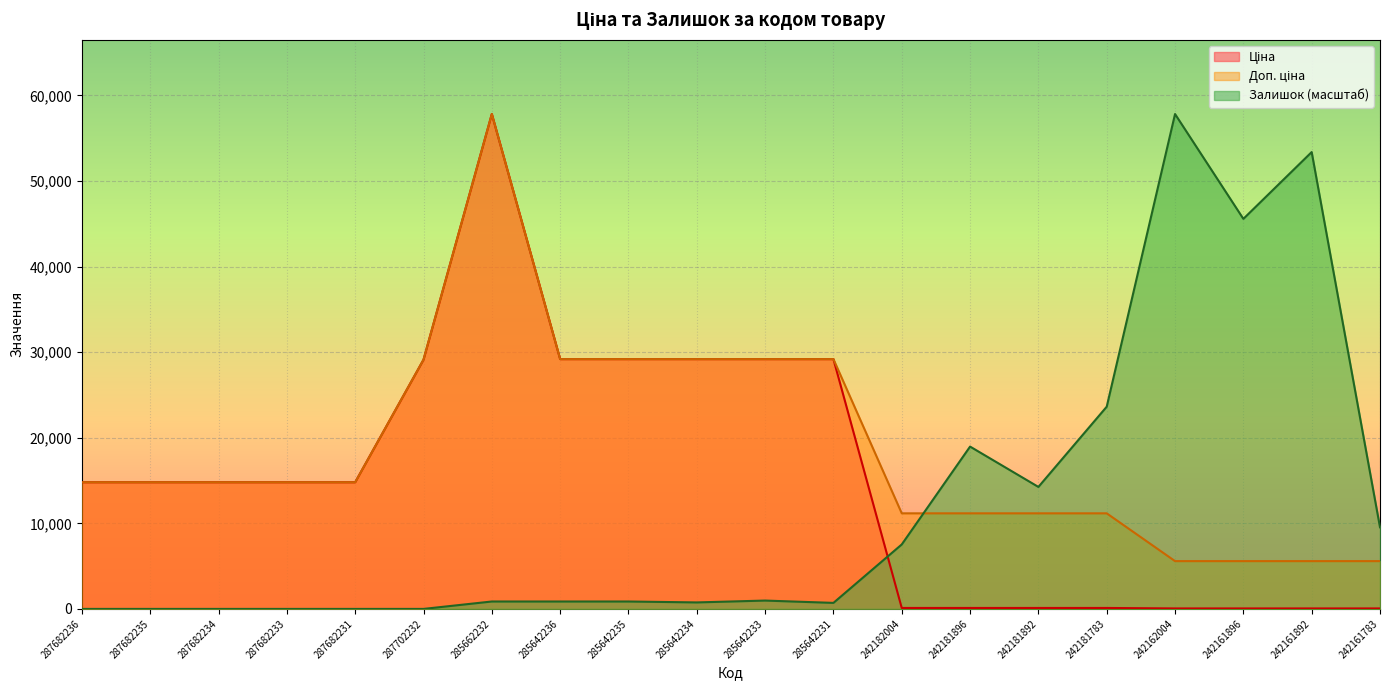

What is the difference between the second highest and minimum values in the Залишок series?

53382.2